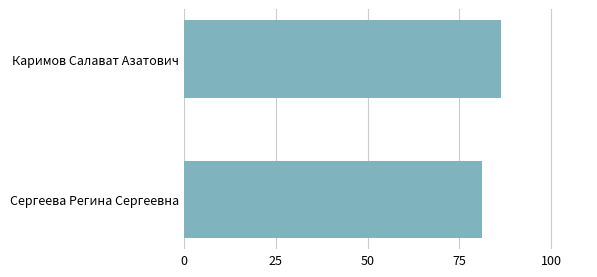

Reading top to bottom, what are all the values shown in this chart?

86.4	81.2